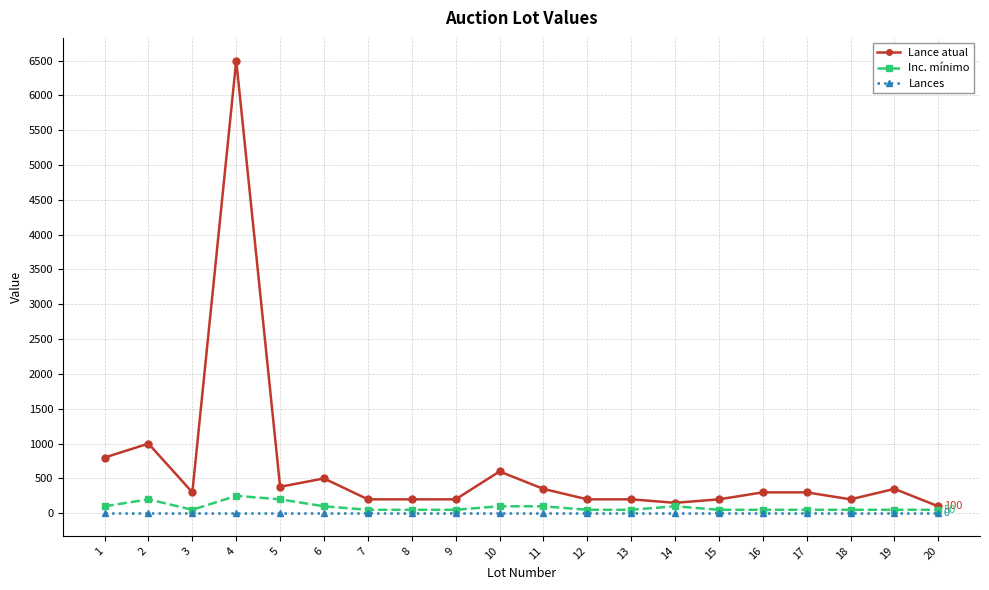

Does the chart have visible grid lines?

Yes